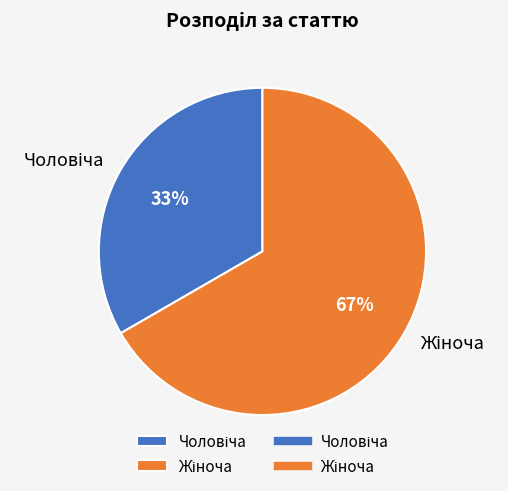

To the nearest percent, what is the average slice percentage?

50%